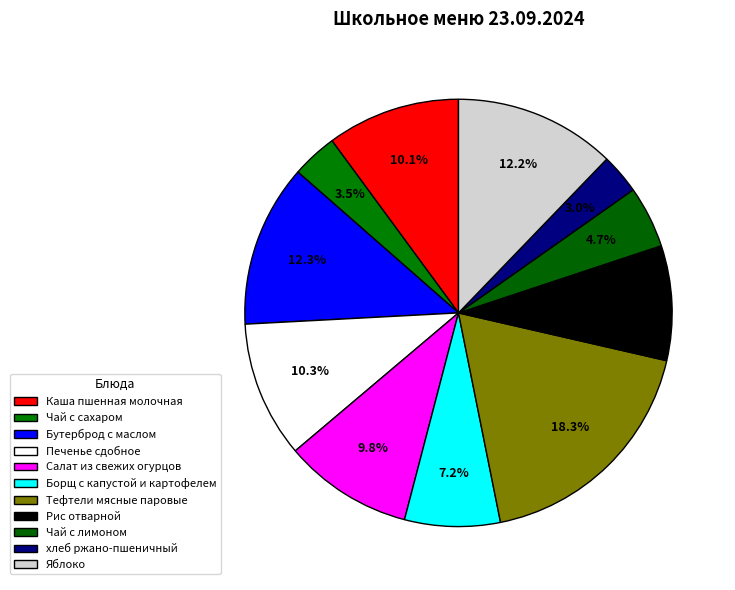

How many segments does this pie chart have?

11